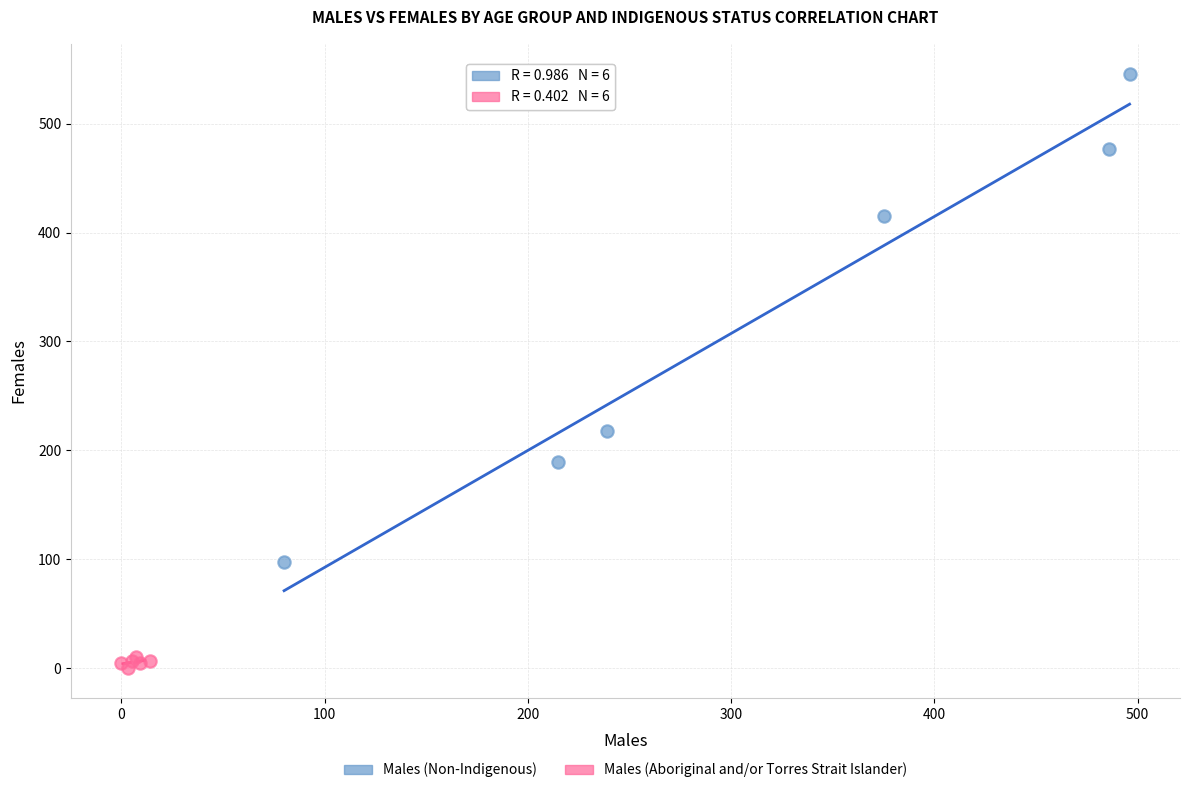

Which series contains the lowest Y value?

Males (Aboriginal and/or Torres Strait Islander)